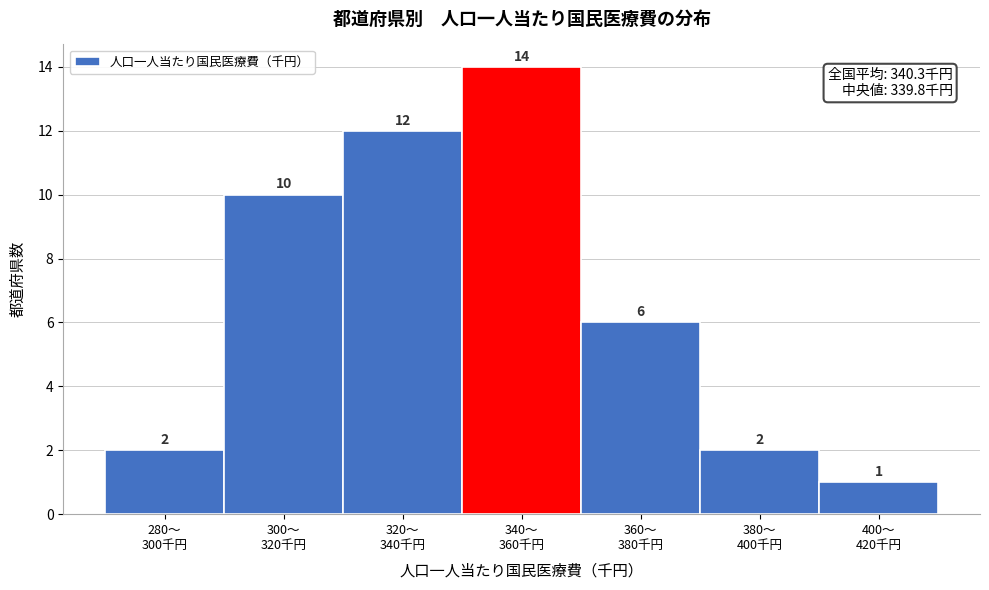

Reading left to right, list all the values displayed in this chart.

2	10	12	14	6	2	1